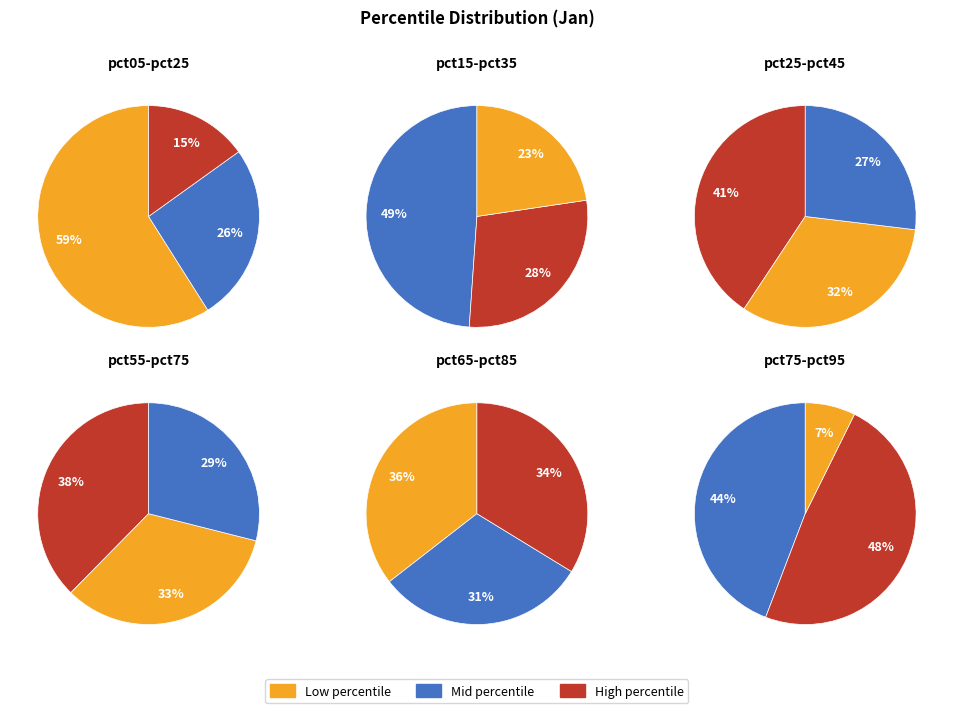

Which category has the biggest portion of the pie?

pct05